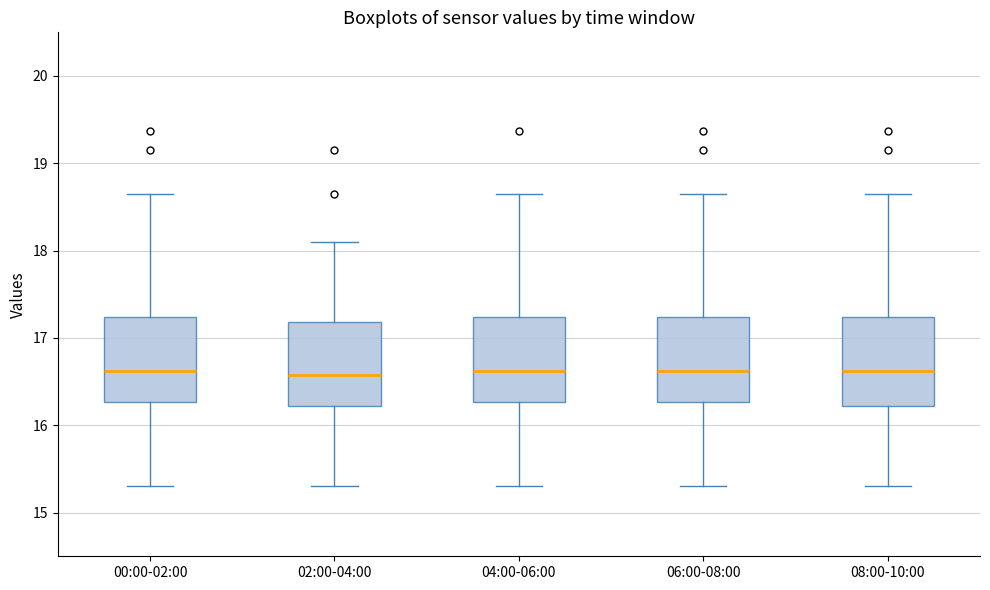

Reading left to right, read every box against the y-axis: the position of its median line, the range the box covers, and the ends of its whiskers. The values are not printed on the chart, so give them approximately, as read against the axis.

00:00-02:00: median 16.6, box 16.3 to 17.2, whiskers 15.3 to 18.7
02:00-04:00: median 16.6, box 16.2 to 17.2, whiskers 15.3 to 18.1
04:00-06:00: median 16.6, box 16.3 to 17.2, whiskers 15.3 to 18.7
06:00-08:00: median 16.6, box 16.3 to 17.2, whiskers 15.3 to 18.7
08:00-10:00: median 16.6, box 16.2 to 17.2, whiskers 15.3 to 18.7